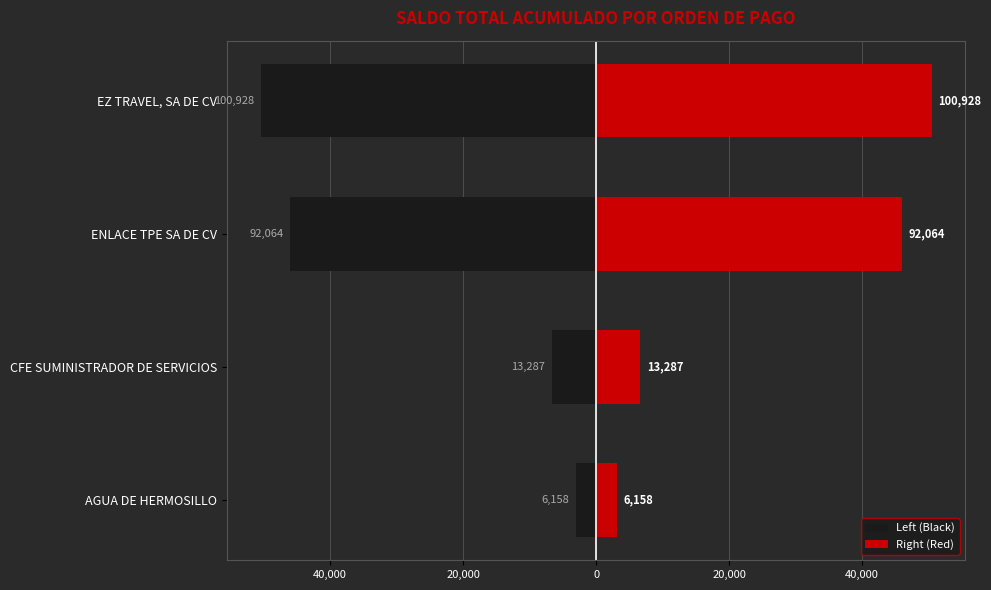

Read the Right (Red) value at EZ TRAVEL, SA DE CV.

50463.8